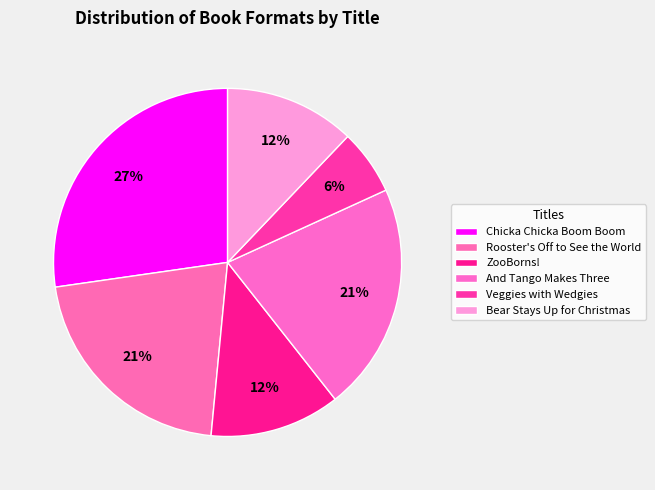

How much of the chart is everything except Rooster's Off to See the World?

78.8%